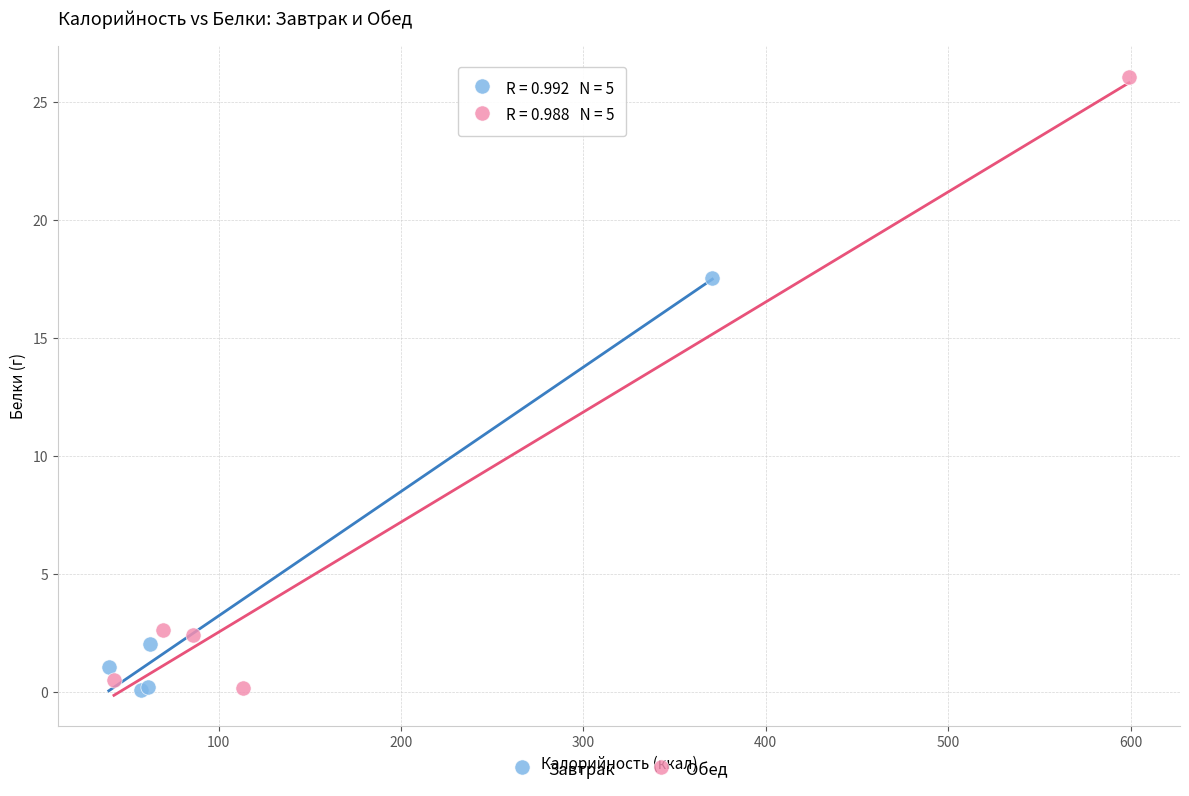

Which series reaches the maximum Y coordinate?

Обед